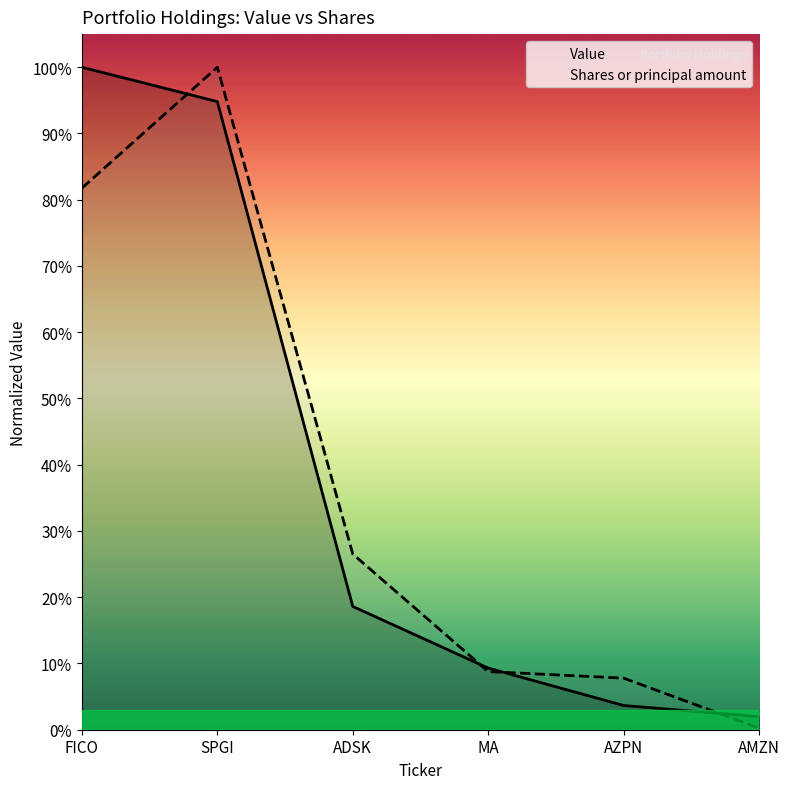

In Shares or principal amount, how many points are higher than both neighbors (excluding endpoints)?

1